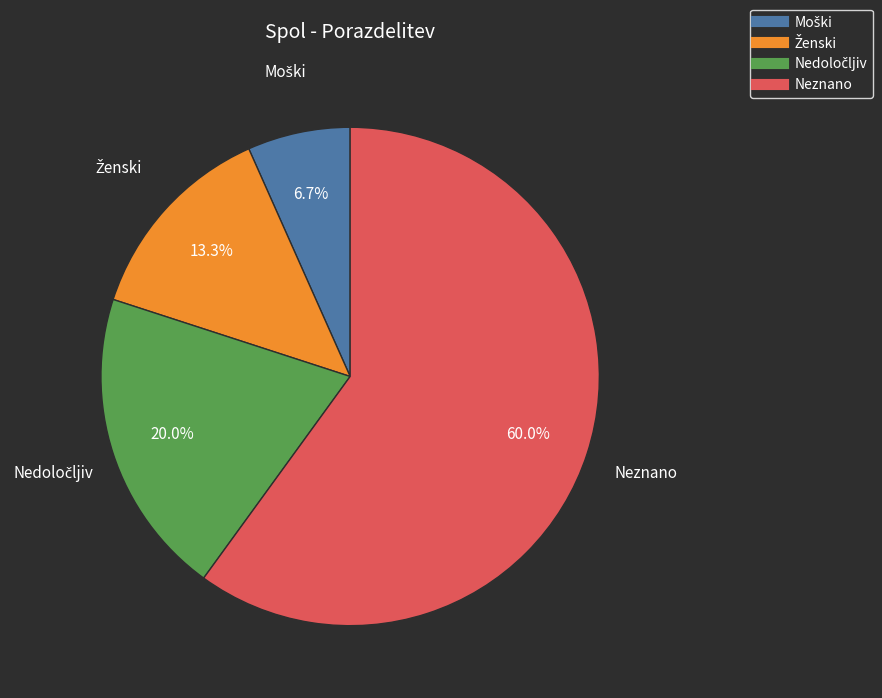

Does any single category account for the majority?

Yes